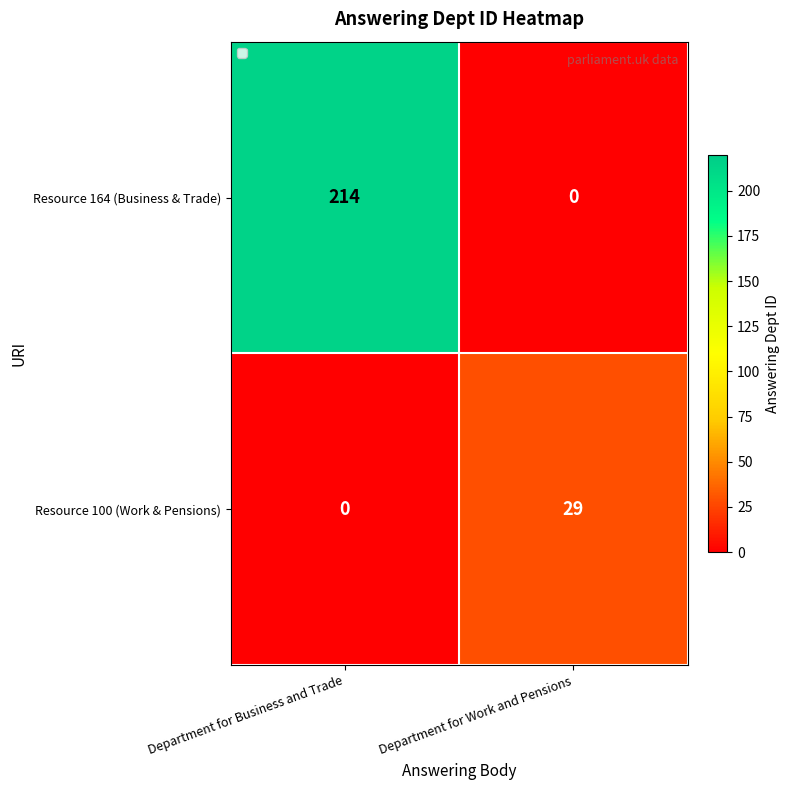

Reading right to left, extract all data points from this chart.

Resource 164 (Business & Trade): 0	214
Resource 100 (Work & Pensions): 29	0